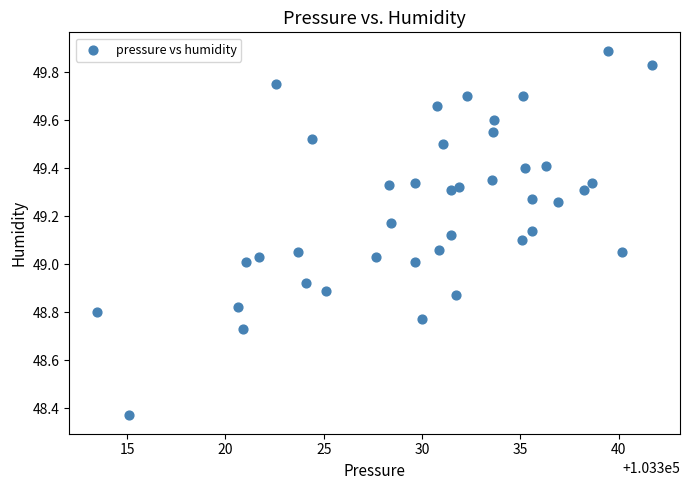

What is the range of Y values (max minus min)?

1.5